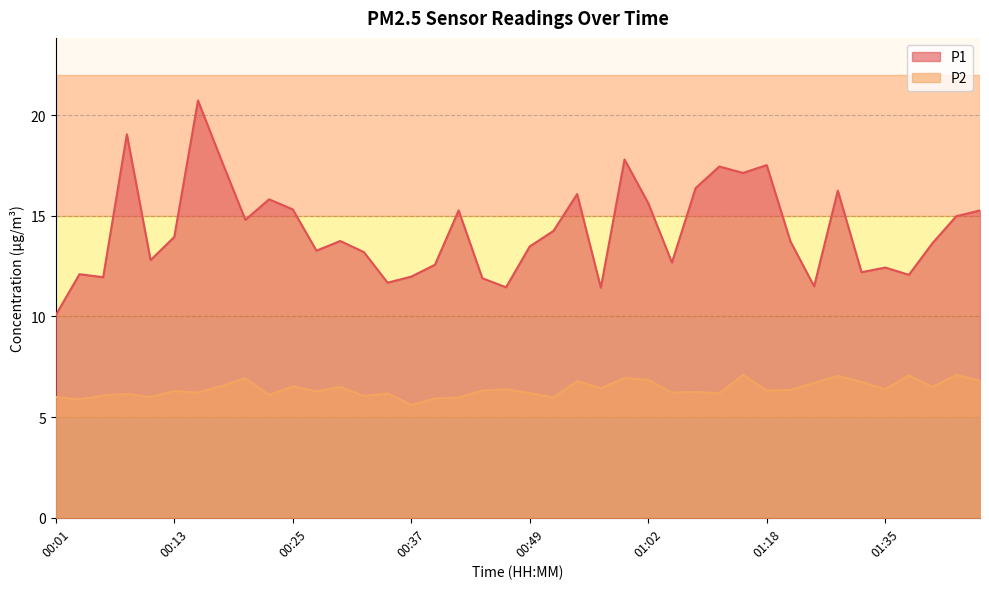

What is the value of the P2 point at the 11th from the left?

6.5